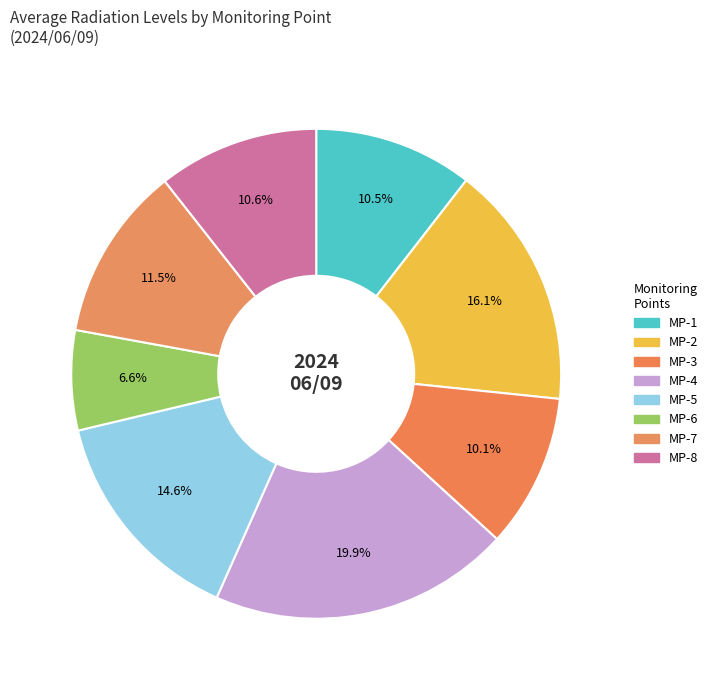

How many segments does this pie chart have?

8